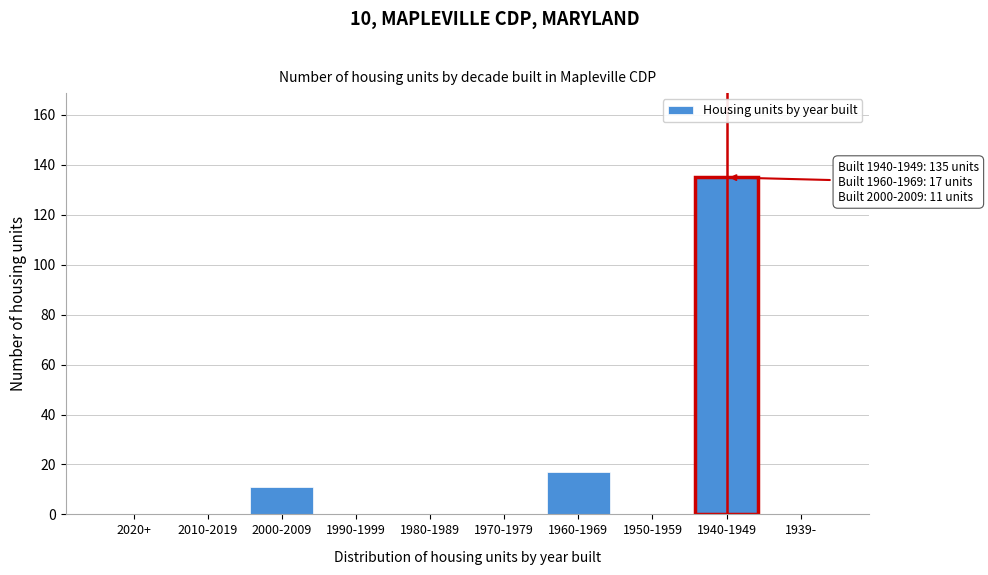

Reading right to left, extract all data points from this chart.

1939-=0	1940-1949=135	1950-1959=0	1960-1969=17	1970-1979=0	1980-1989=0	1990-1999=0	2000-2009=11	2010-2019=0	2020+=0